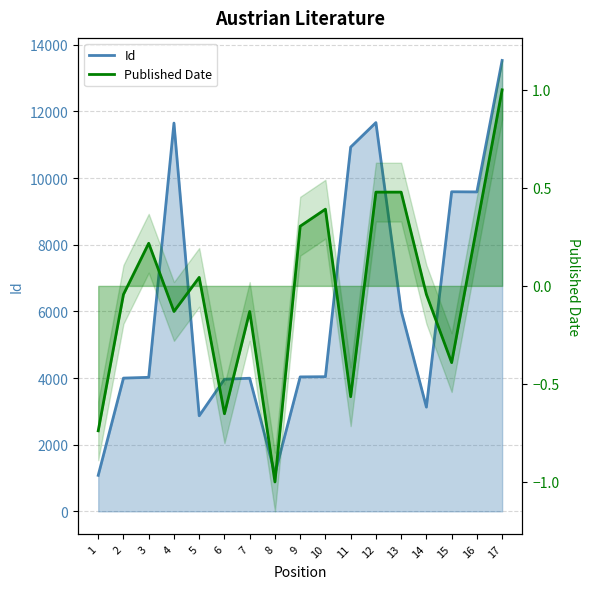

What is the difference between the highest and lowest values at 14?

3128.0